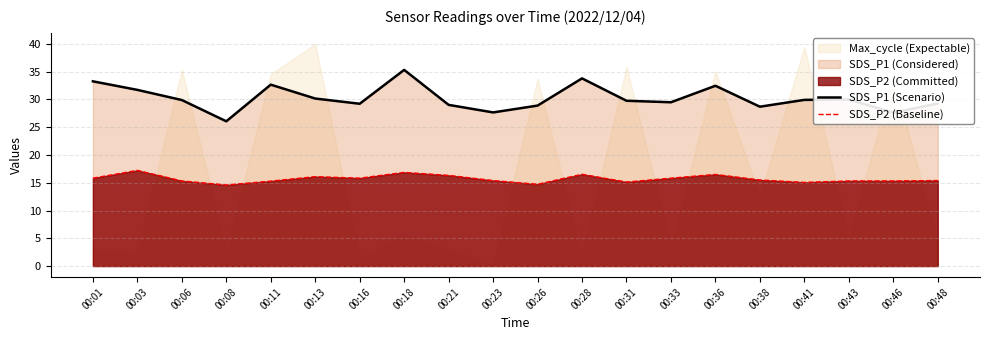

Which category has the lowest value across all series?

00:08